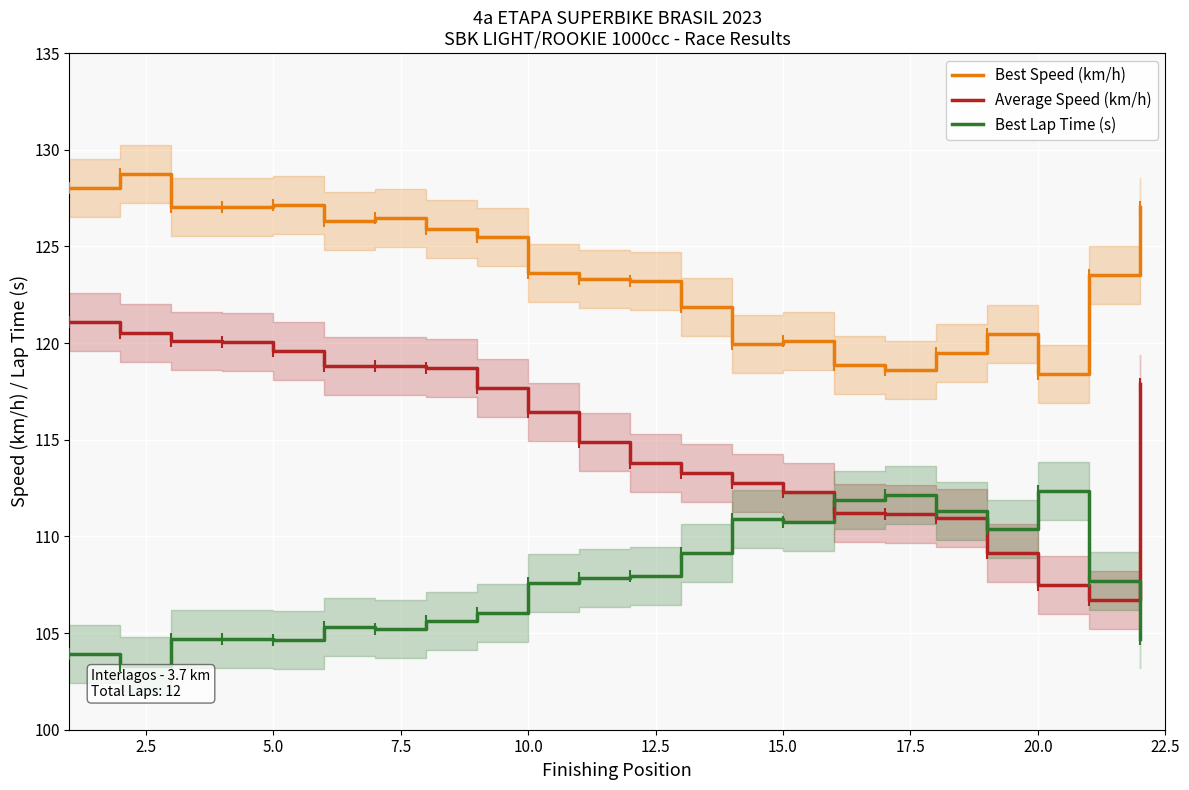

What is the lowest value of the Average Speed (km/h) series?

106.7